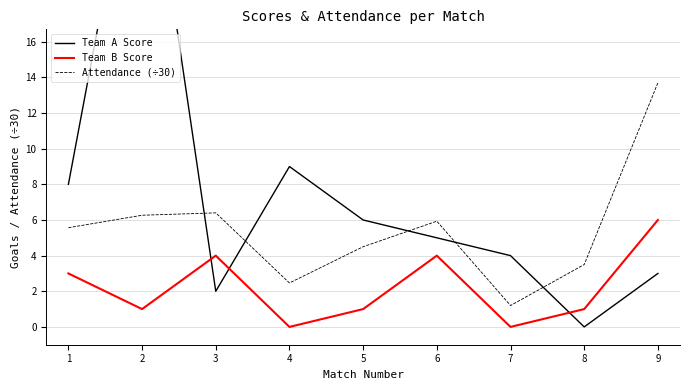

Does the chart display data point markers on the line(s)?

No